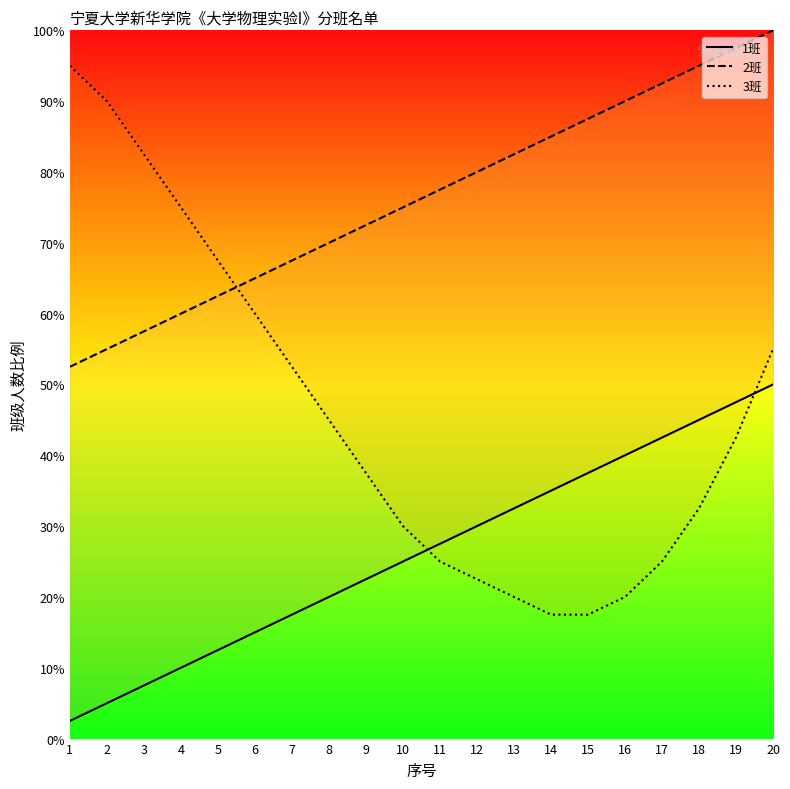

Where is 1班 nearest to the value 26?

10